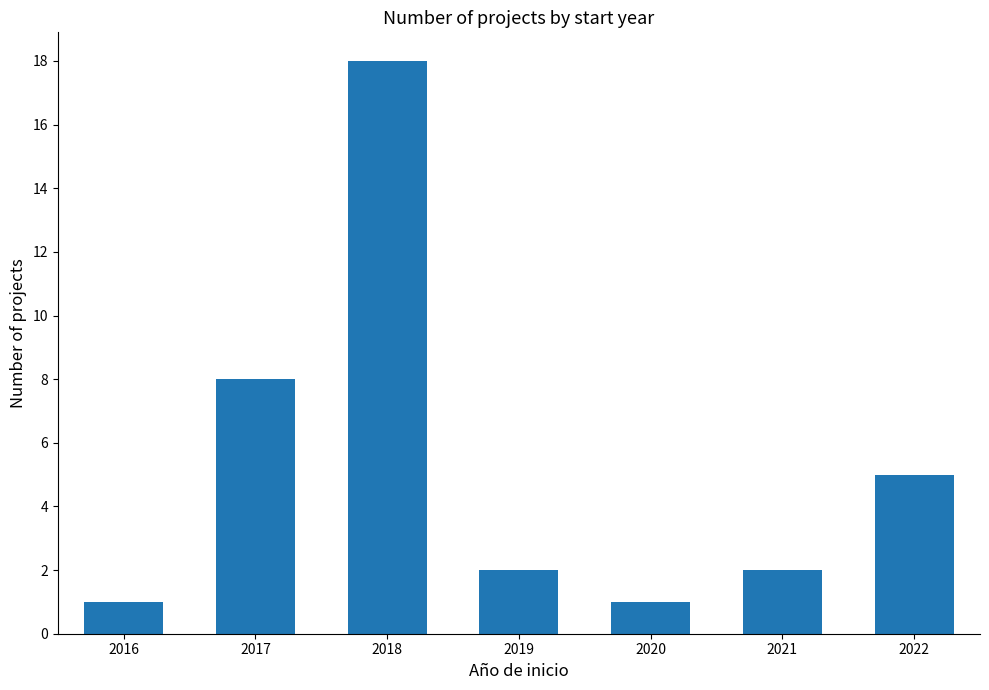

Is it true that the value at 2018 is 4?

False